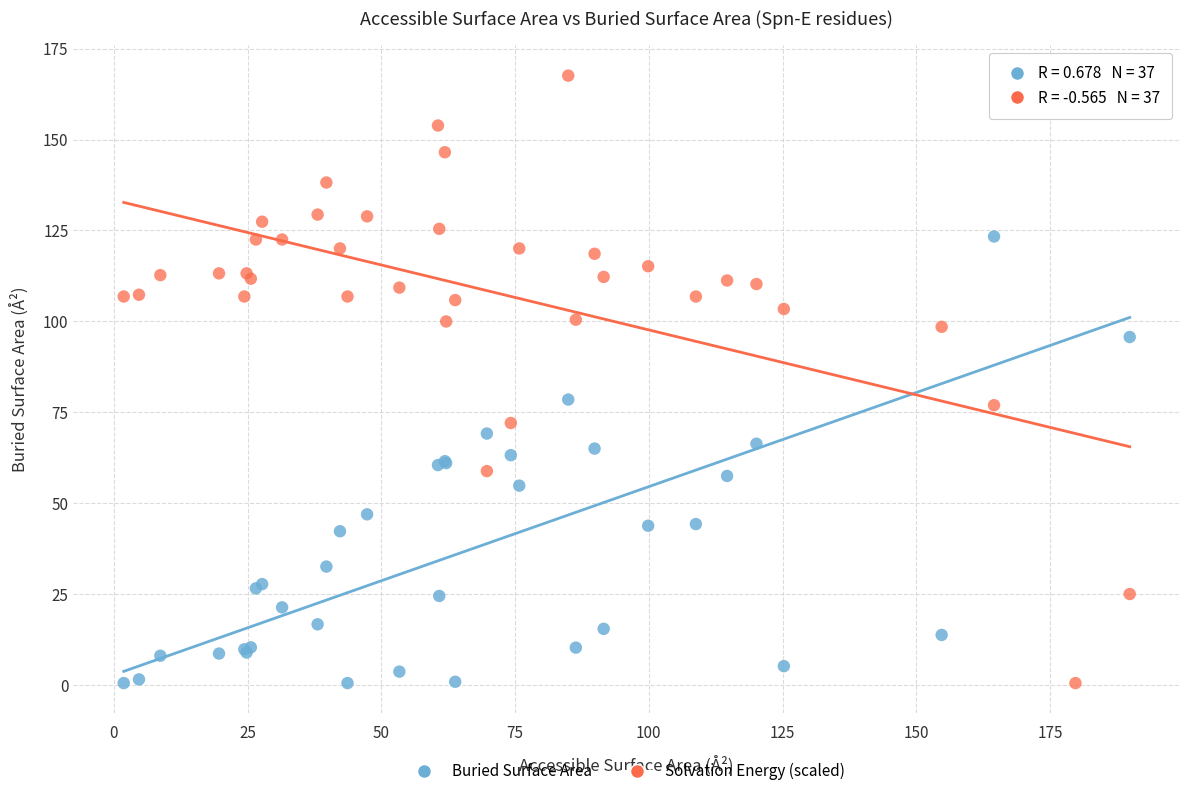

What are all the series names shown in the legend?

Buried Surface Area, Solvation Energy (scaled)